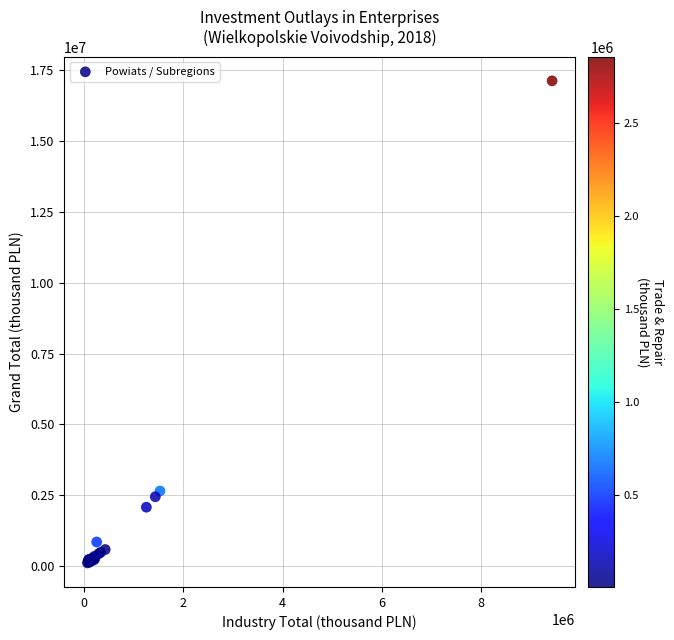

What Y value in the scatter plot is closest to 8622217?

2651711